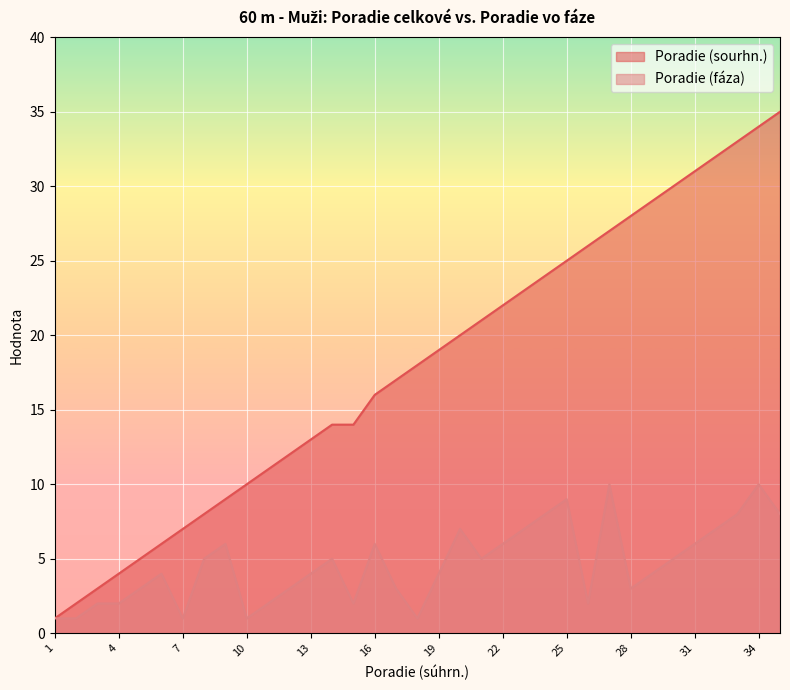

What is the total value across all series at 7?

8